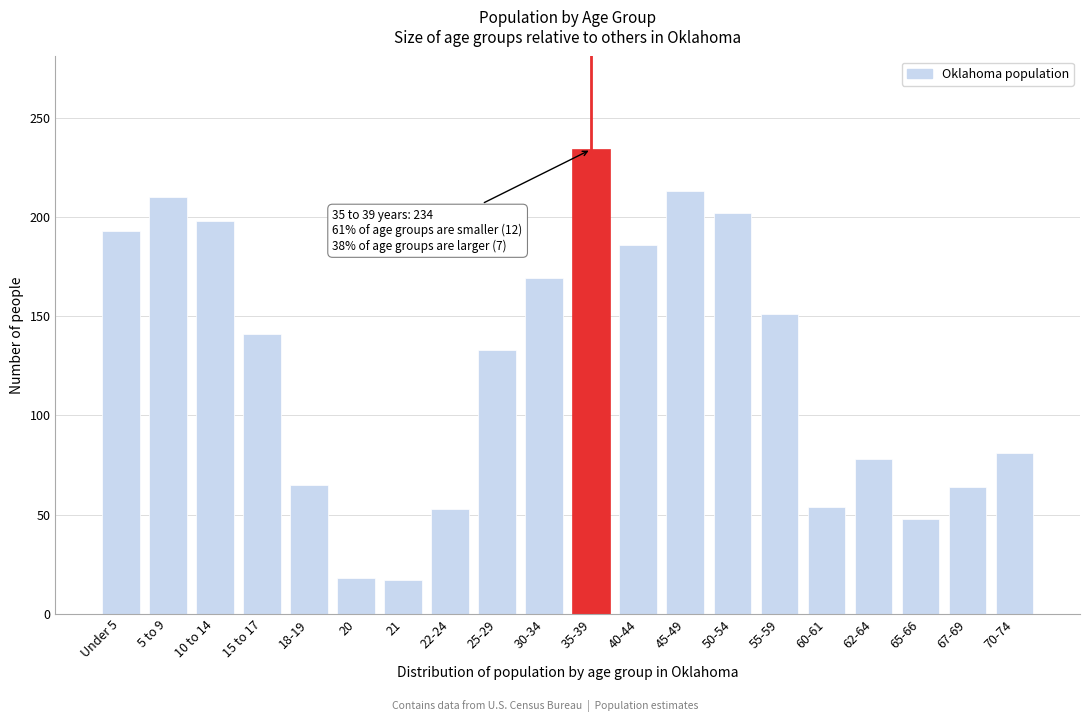

Between 67-69 and 35-39, which is larger?

35-39